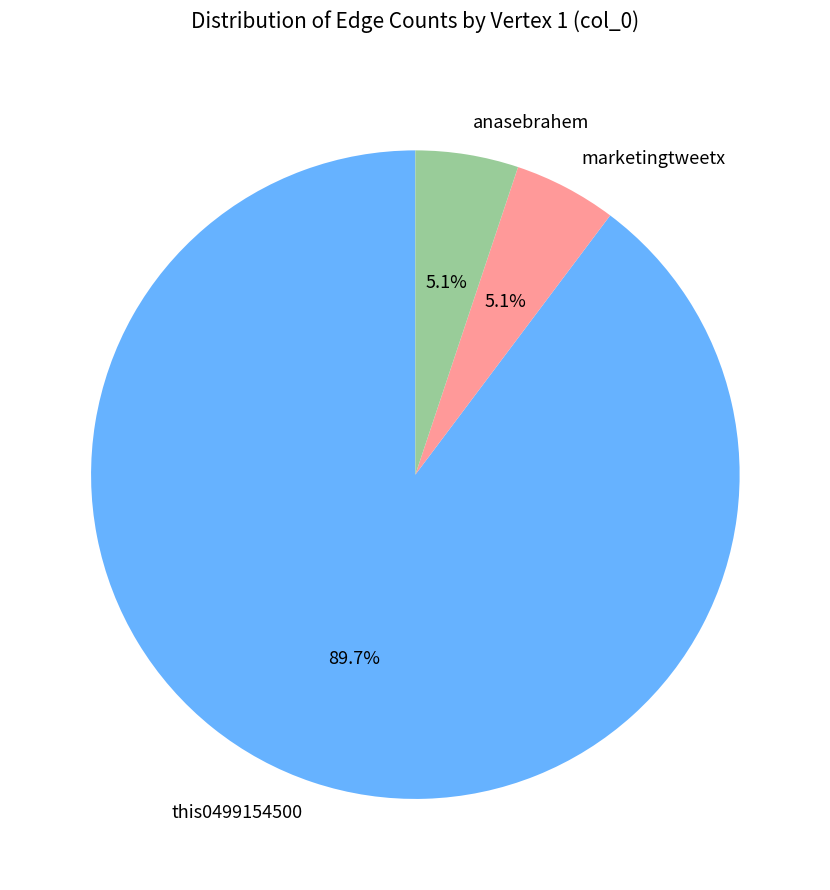

To the nearest percent, what is the difference between the largest and smallest slice percentages?

85%